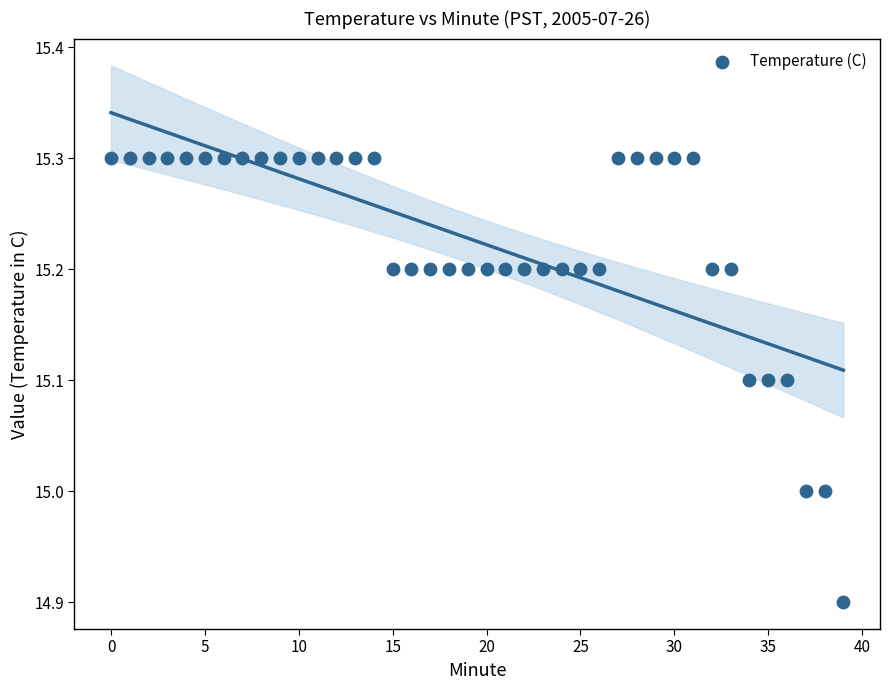

What is the range of Y values (max minus min)?

0.4